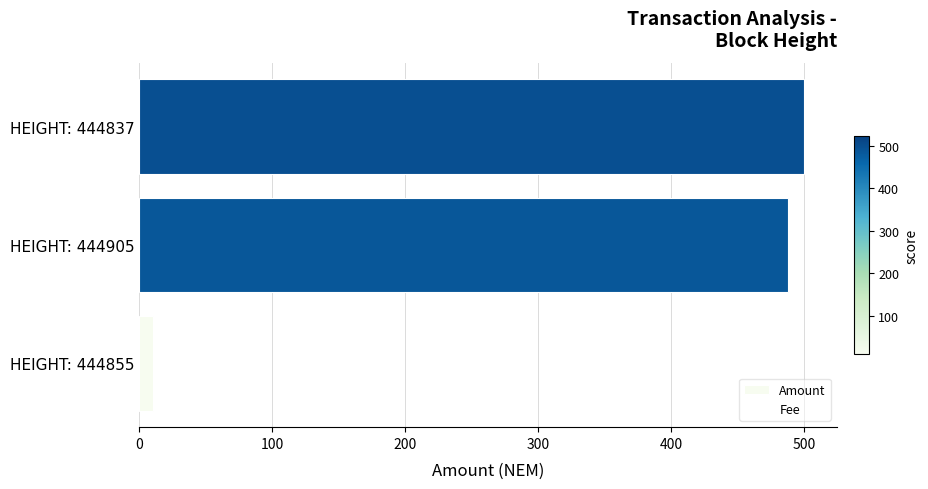

How many values exceed 487?

2